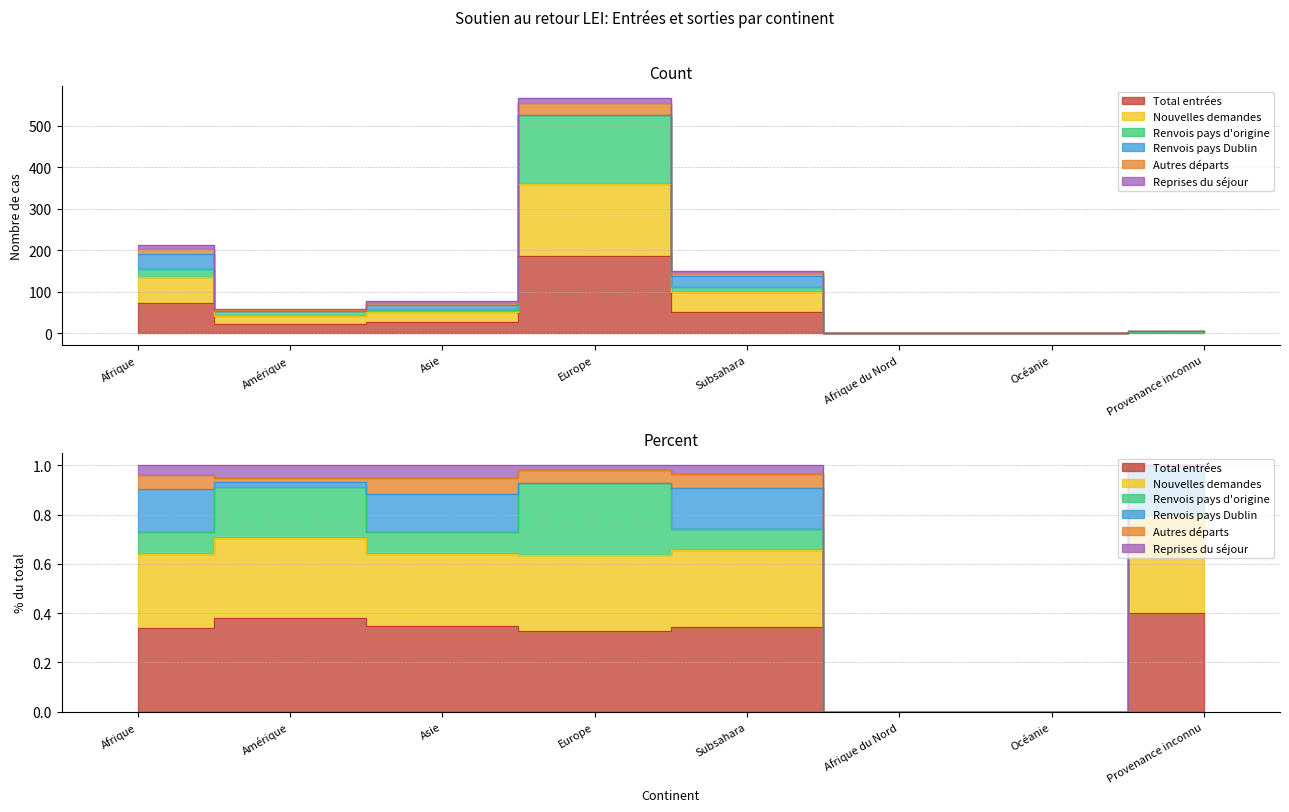

The value of Nouvelles demandes at Océanie is 200. True or false?

False